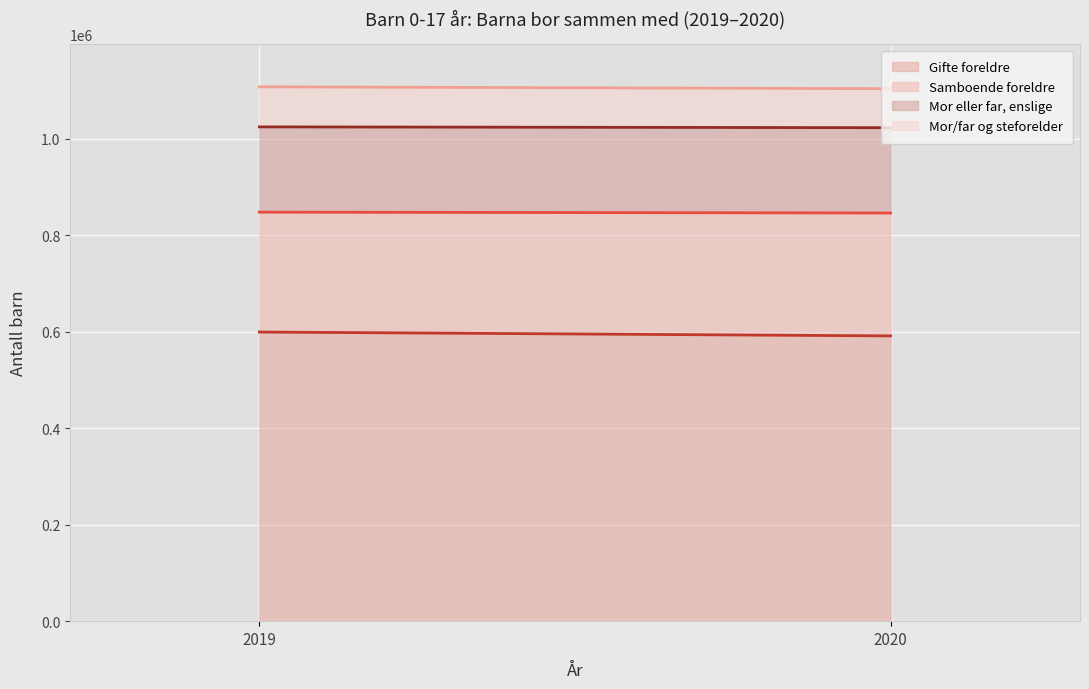

What is the value of the Mor eller far, enslige point at the 2nd from the left?

176717